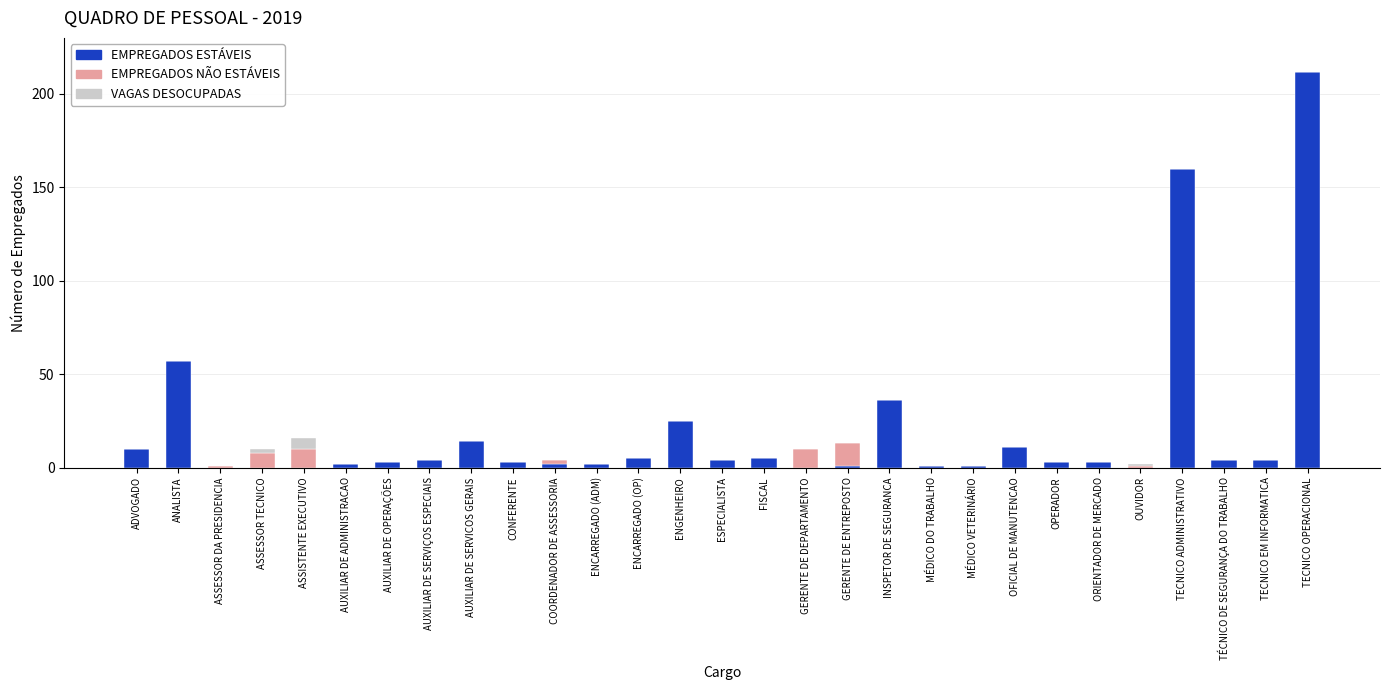

The EMPREGADOS ESTÁVEIS series shows 0 at ASSESSOR TECNICO. True or false?

True